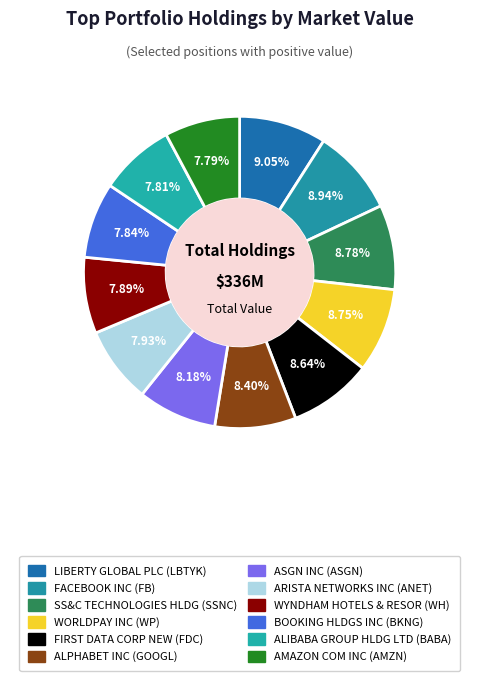

How many segments does this pie chart have?

12